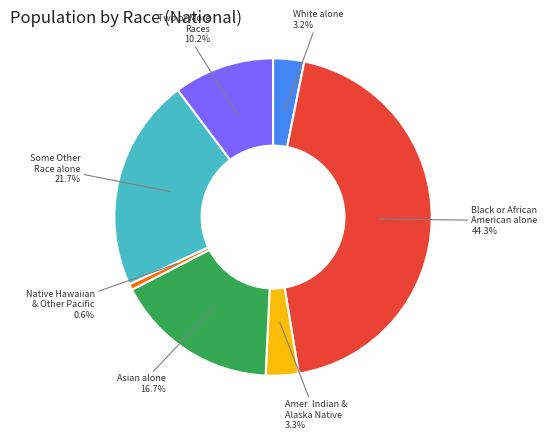

Does any single category account for the majority?

No